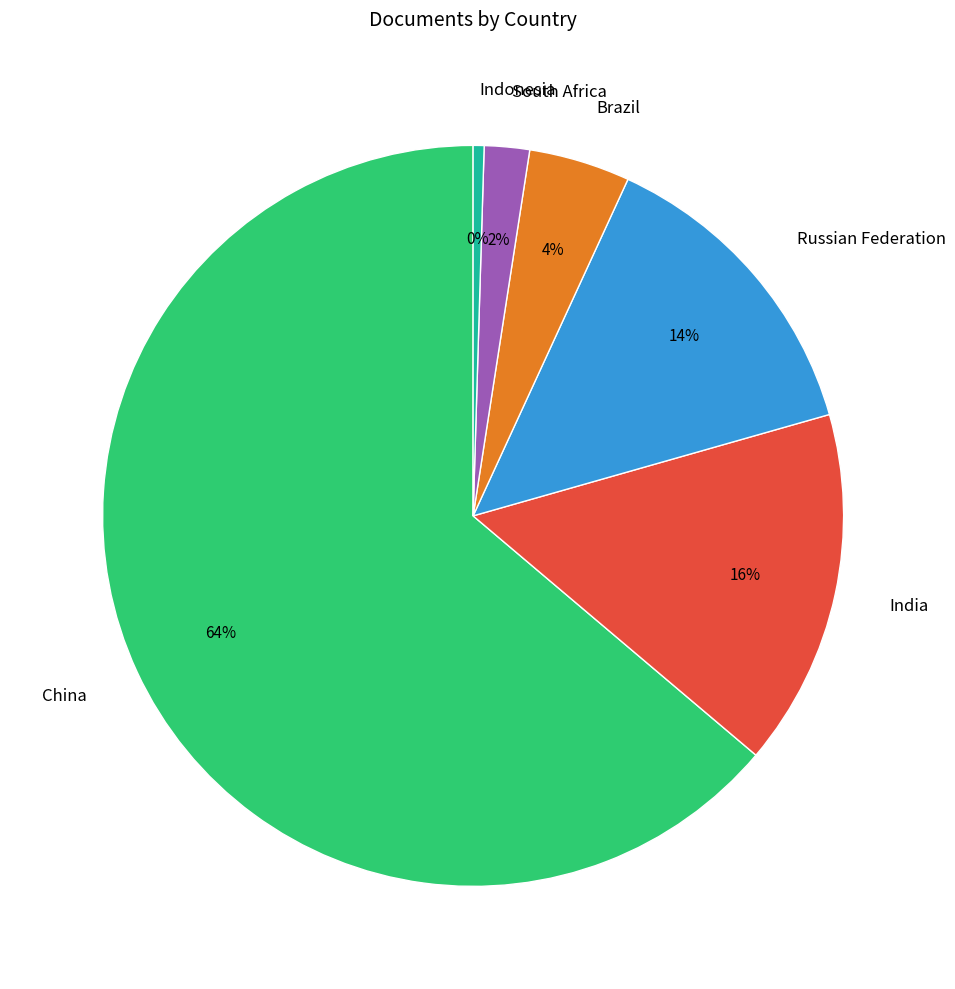

Do India and Indonesia together represent more than half of the pie?

No